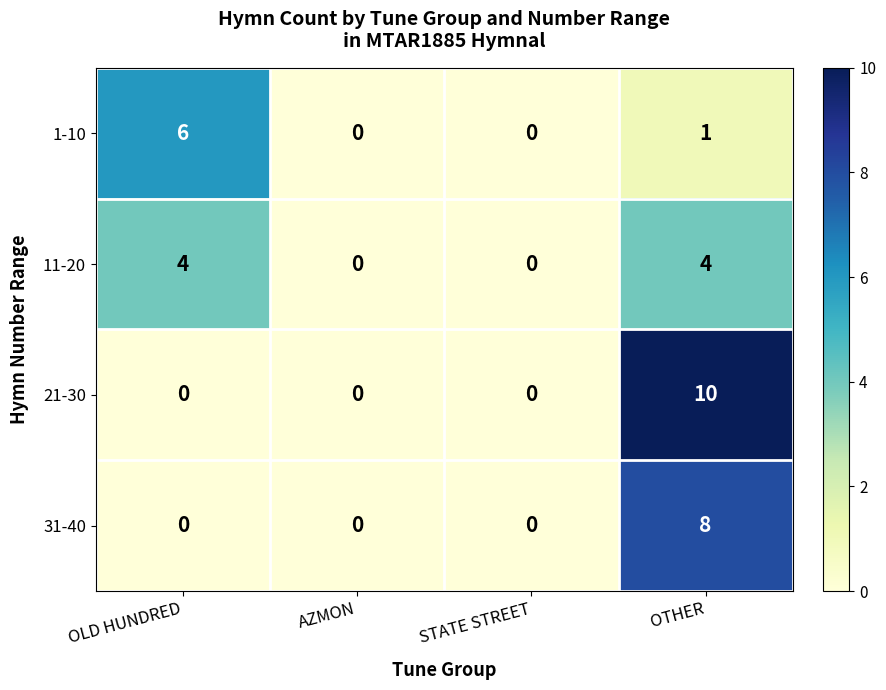

List the series in order of their peak value, highest first.

21-30, 31-40, 1-10, 11-20